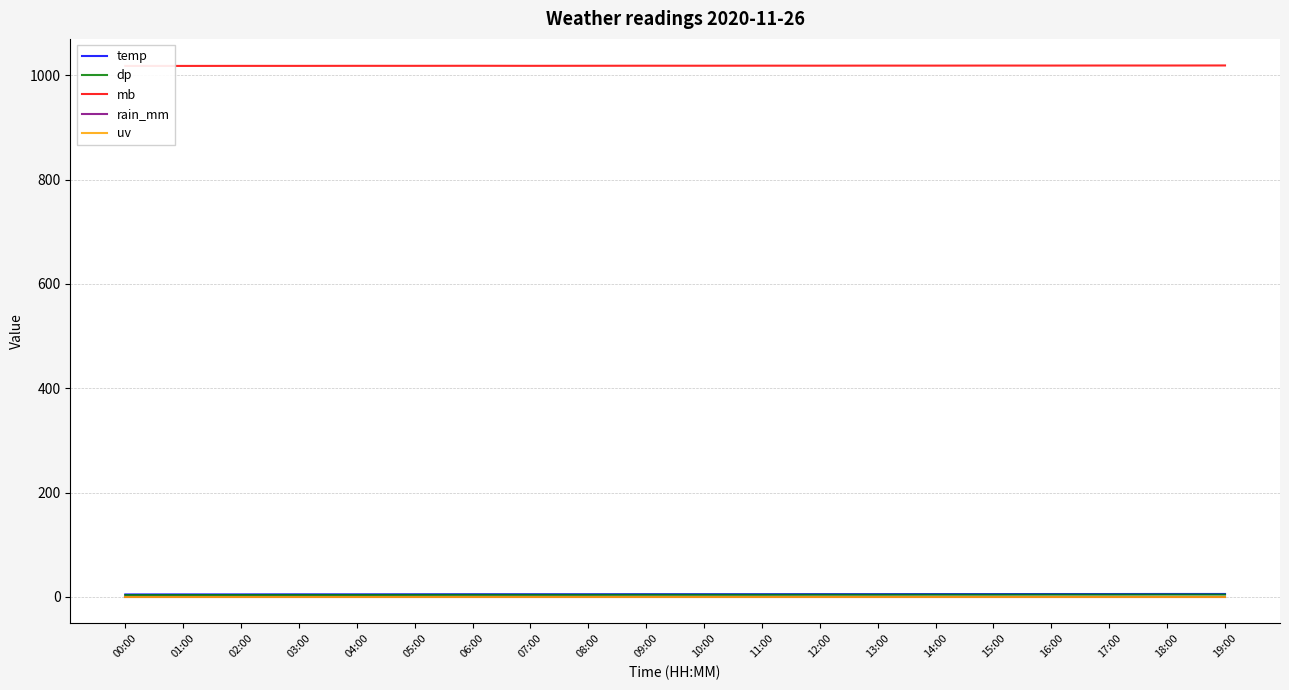

Rank the series by their maximum value, from highest to lowest.

mb, temp, dp, rain_mm, uv